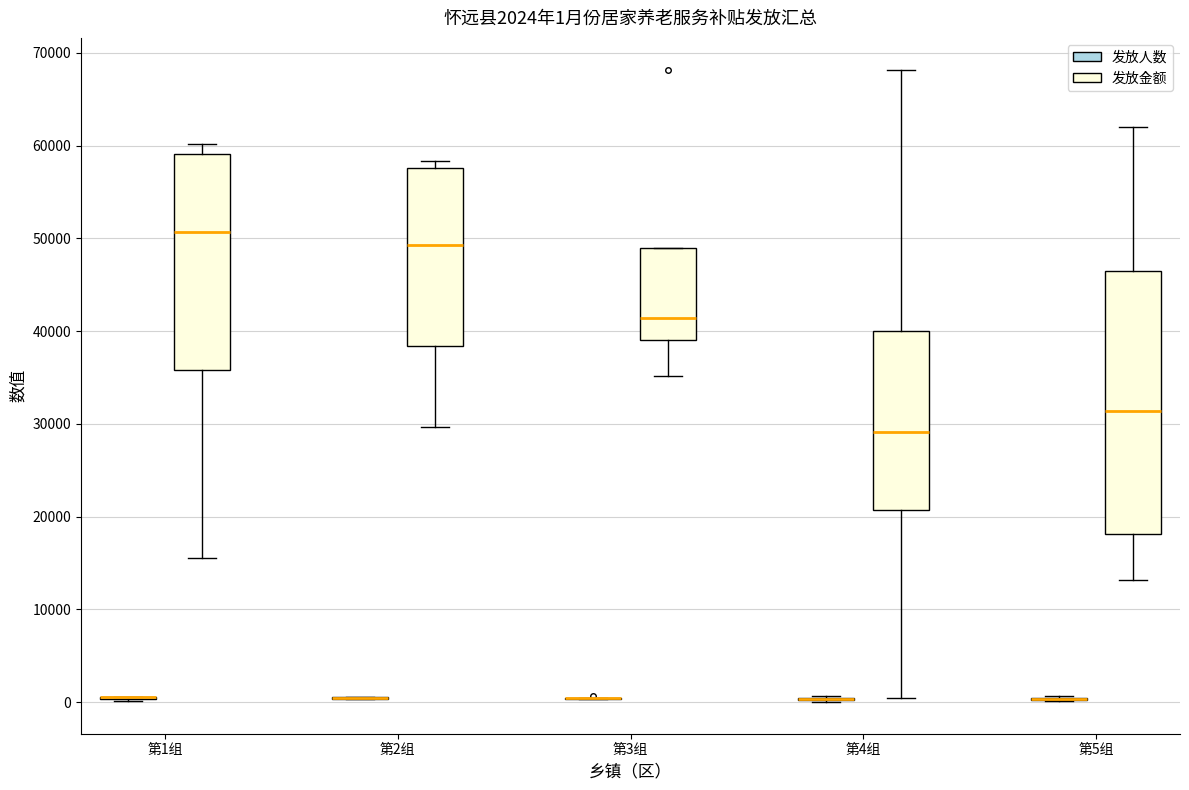

Which box is the tallest, from its lower edge to its upper edge?

第5组 (发放金额)